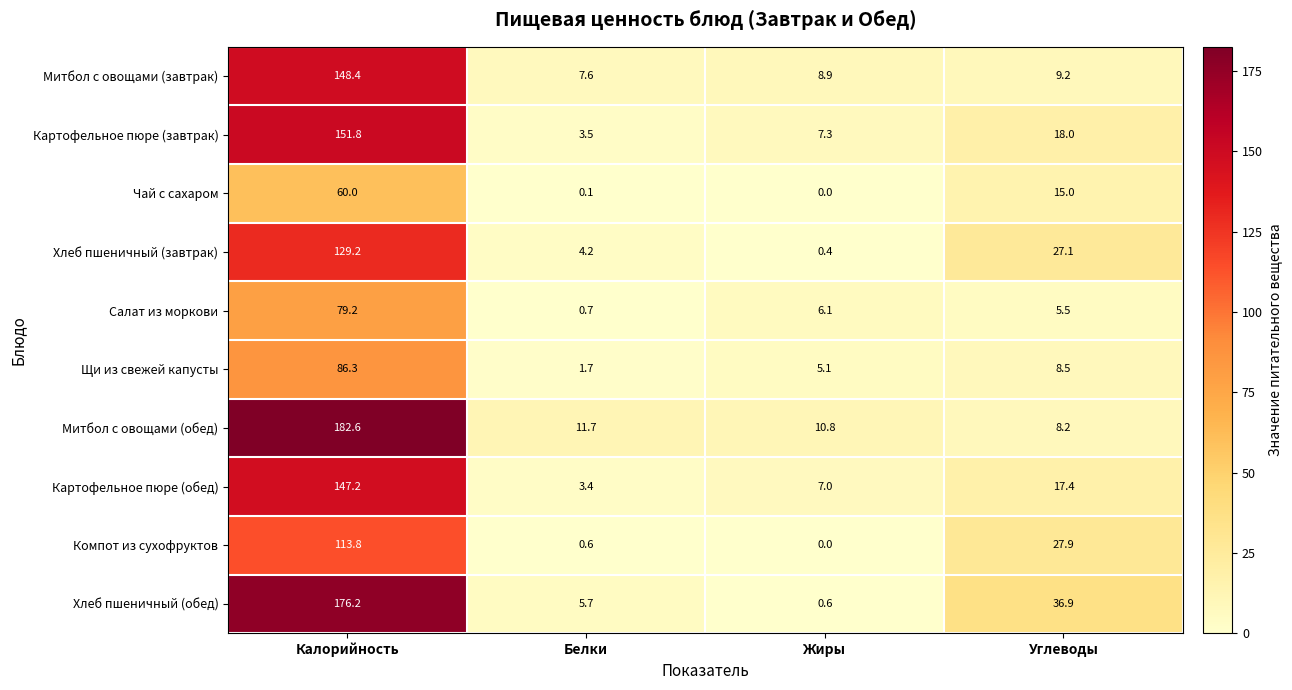

What is the difference between the maximum and second lowest values in the Щи из свежей капусты series?

81.2